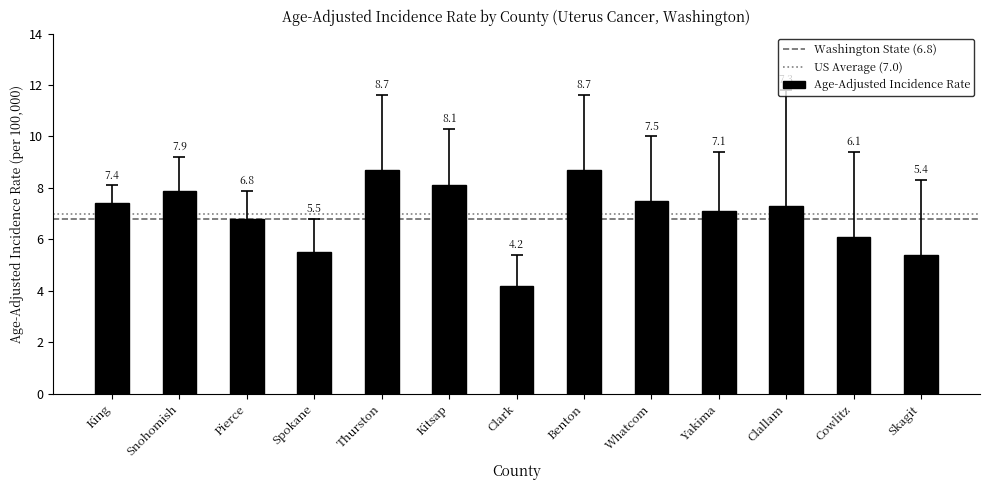

Is it true that the value at Benton is 3.6?

False